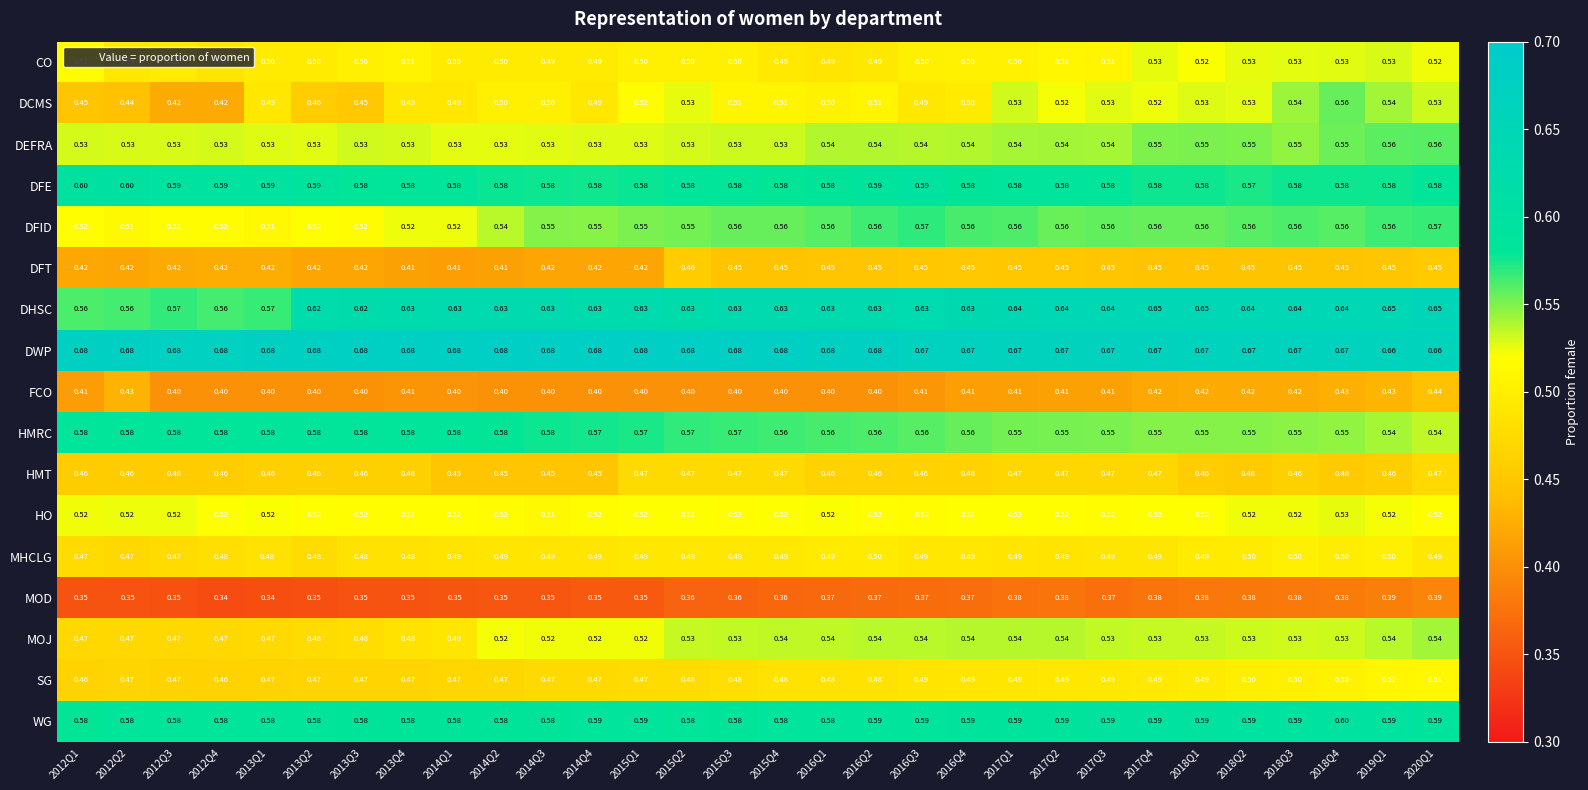

Which series changed the most between 2013Q1 and 2013Q2?

DHSC